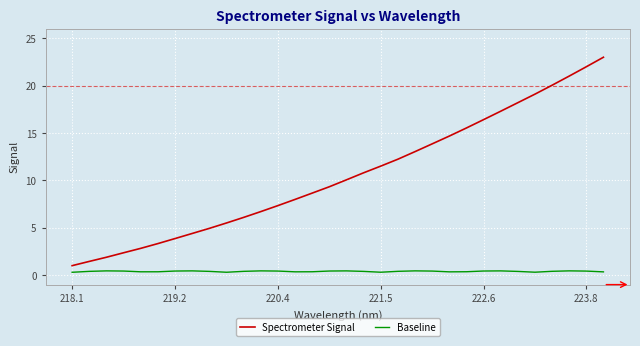

Which series has the largest total across all categories?

Spectrometer Signal